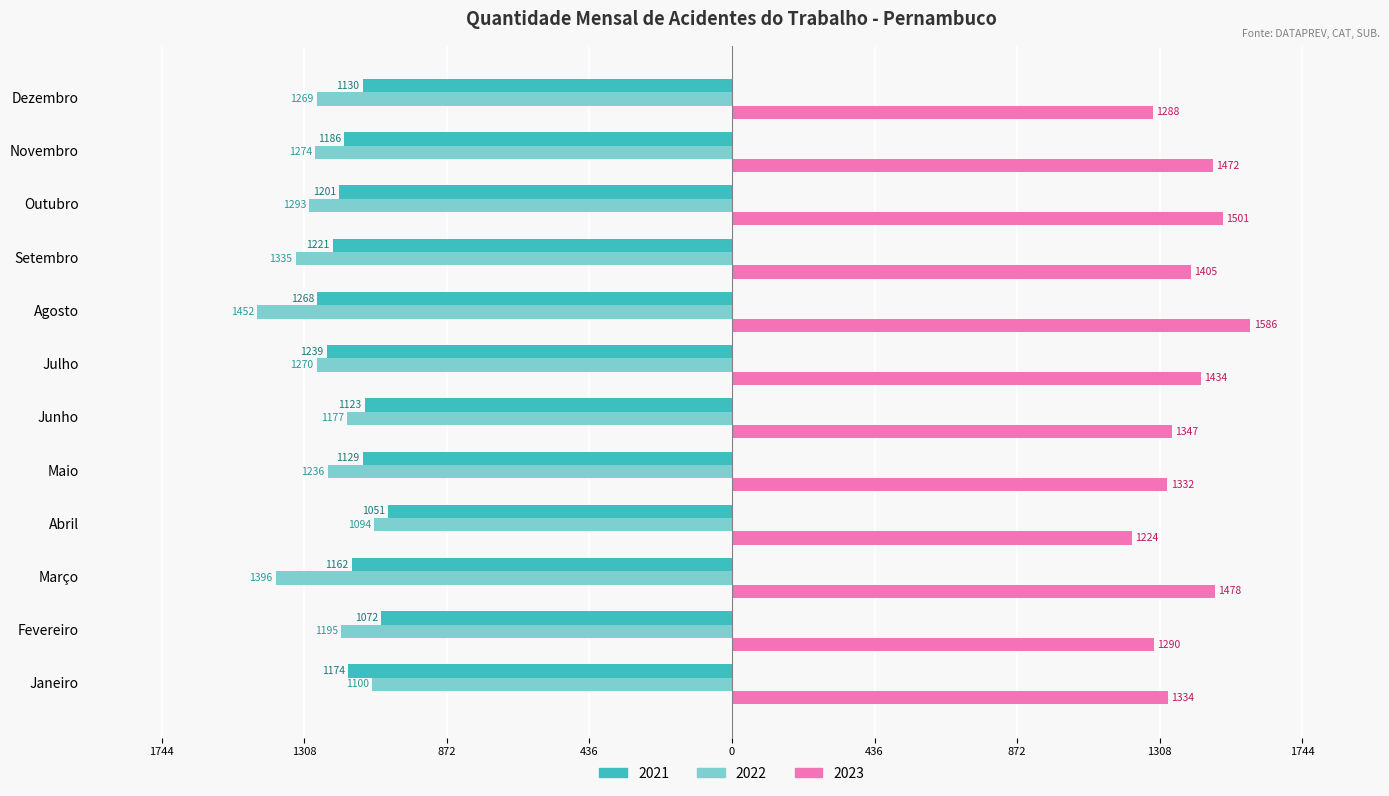

What is the total value across all series at Maio?

-1033